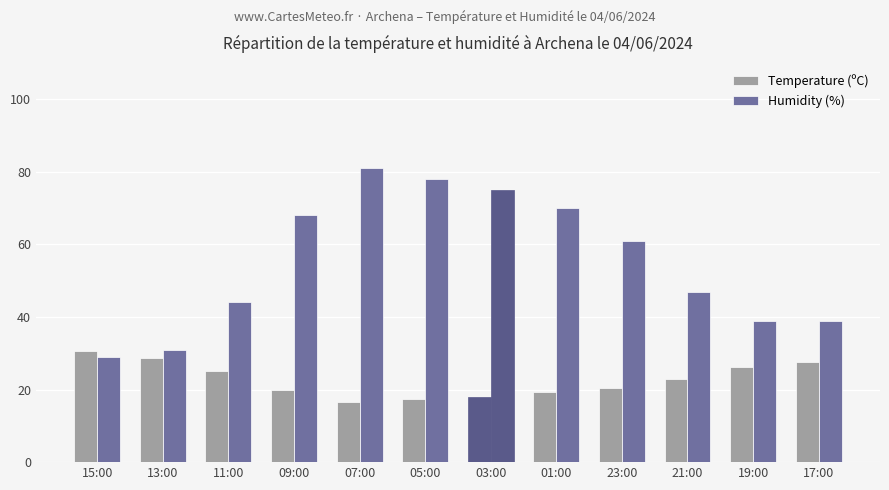

How many bars are there in total?

24